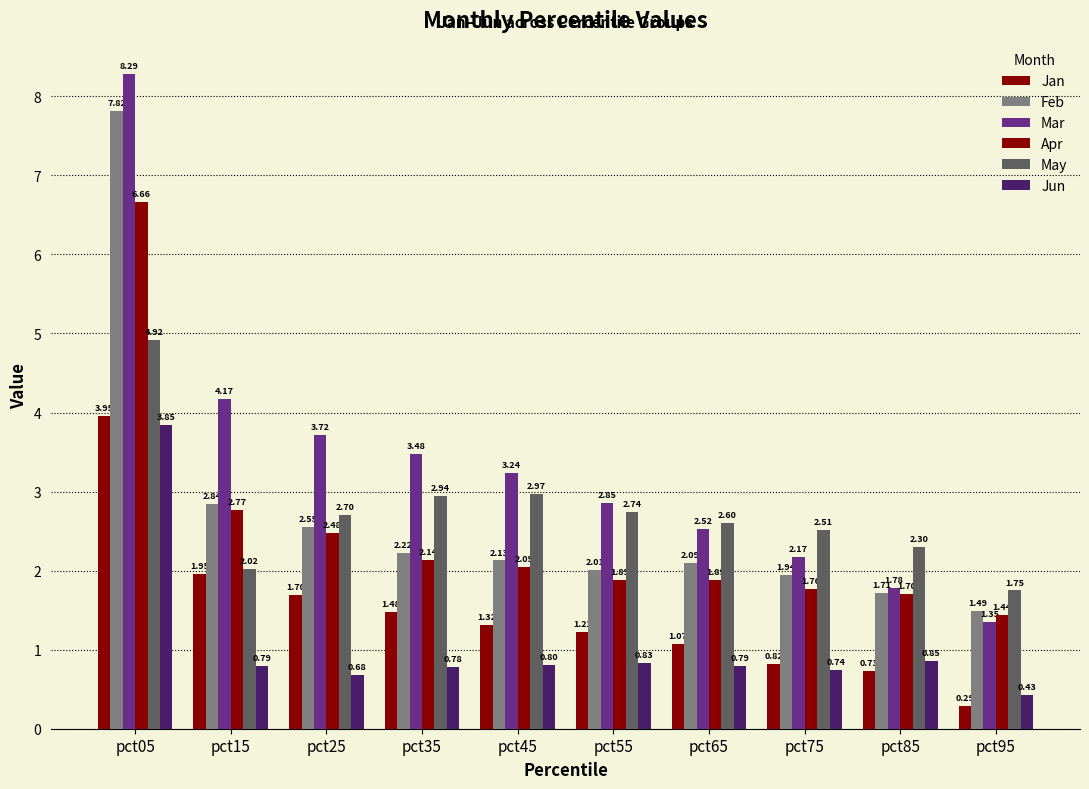

How many data points in Feb are above 2?

7